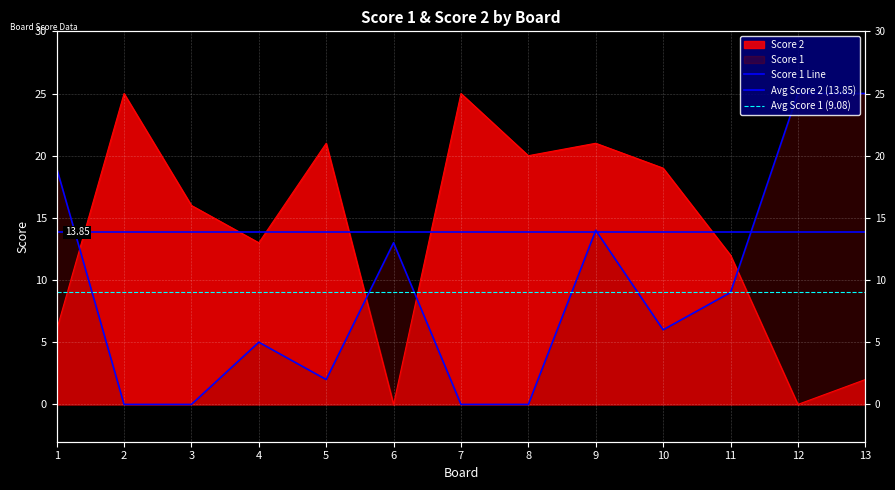

Rank the series by their average value, from lowest to highest.

Score 1, Score 2